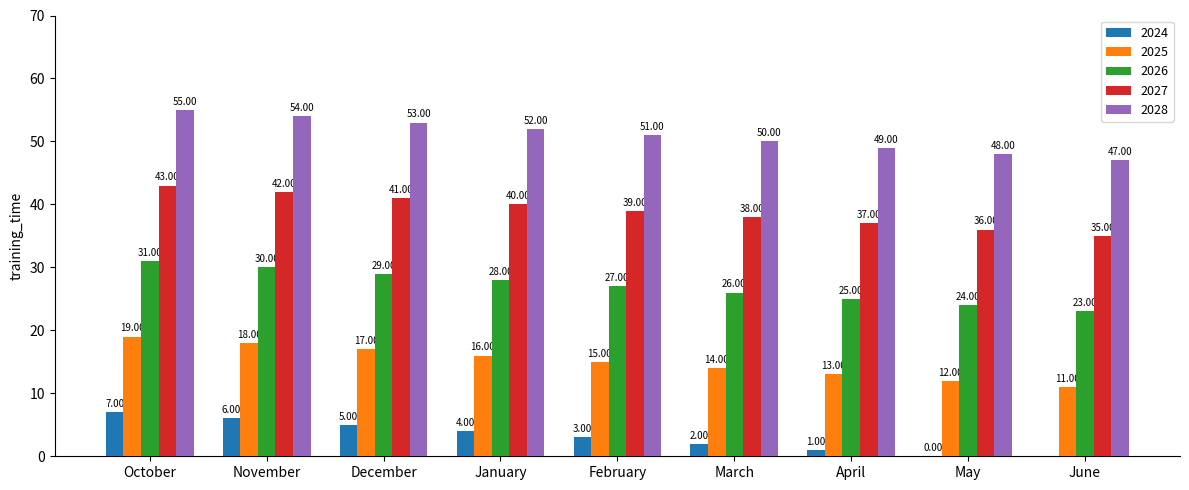

Which label corresponds to the largest value in the chart?

October